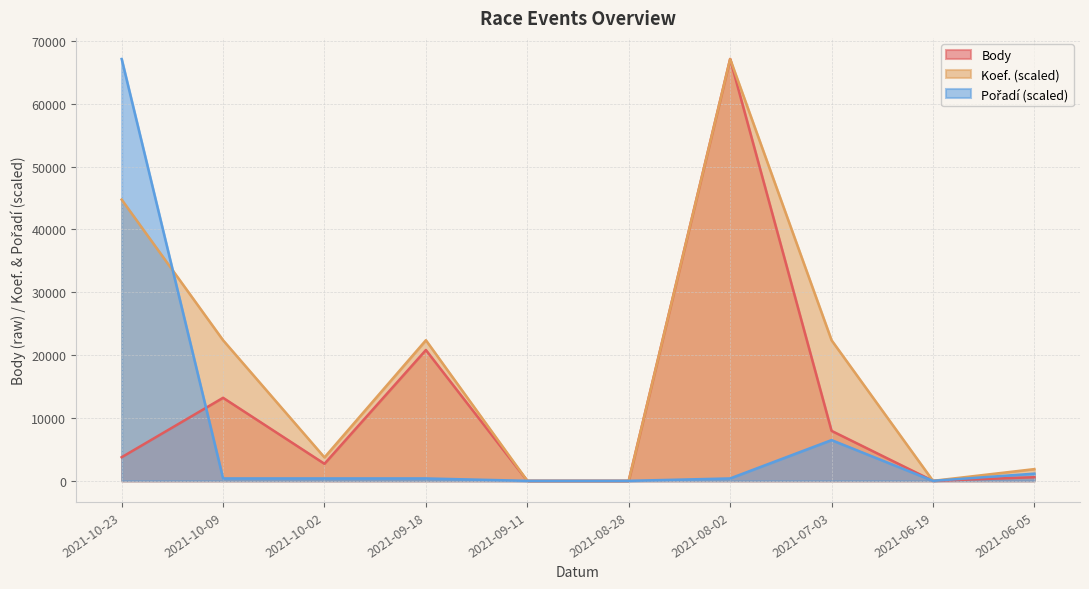

Which category has the highest value across all series?

2021-08-02